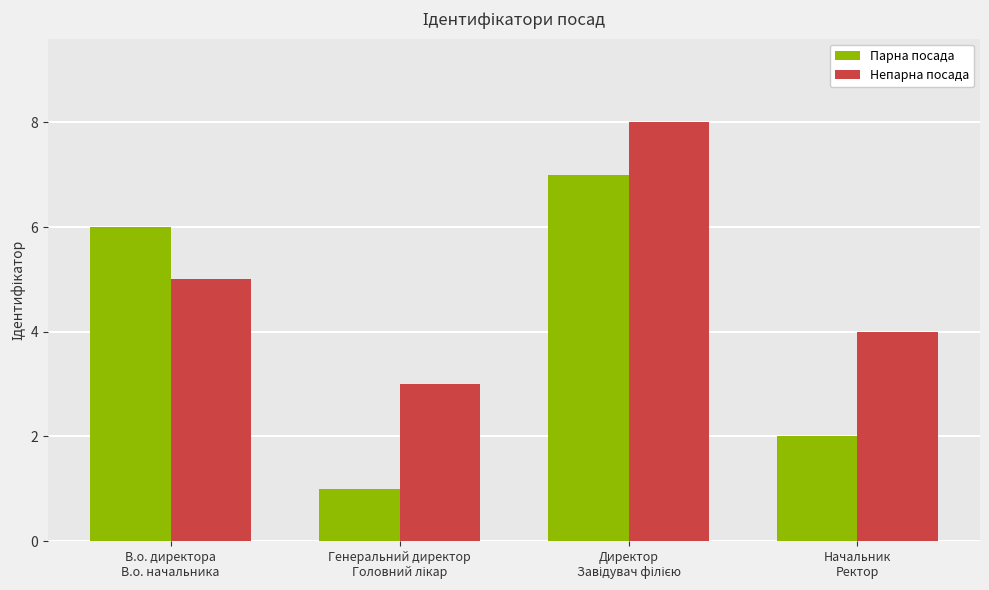

Is the value of Парна посада at В.о. директора
В.о. начальника greater than the value of Непарна посада at В.о. директора
В.о. начальника?

Yes